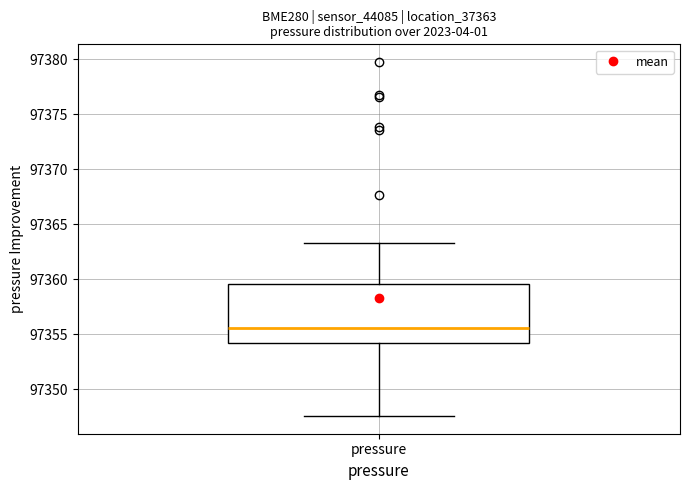

Transcribe this box plot: give where the median line is, the range the box spans, and where the two whiskers end, as read against the y-axis. The values are not printed on the chart, so give them approximately, as read against the axis.

median 97355.5, box 97354.0 to 97359.5, whiskers 97347.5 to 97363.5